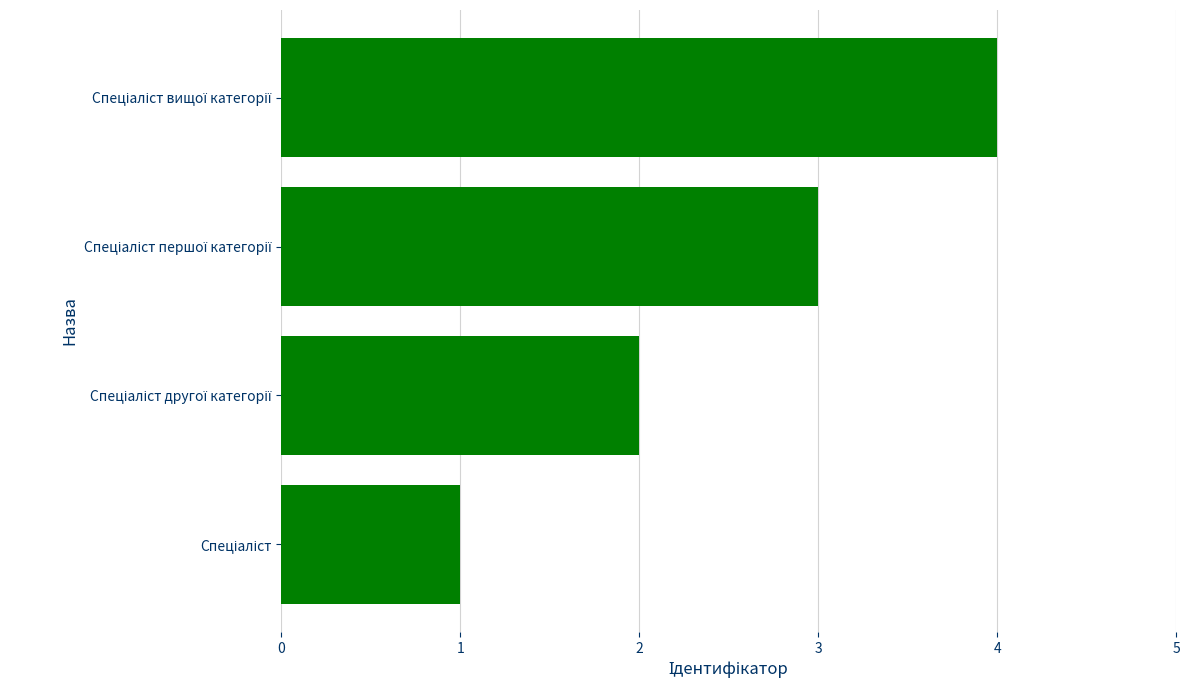

What is the maximum value shown in the chart?

4